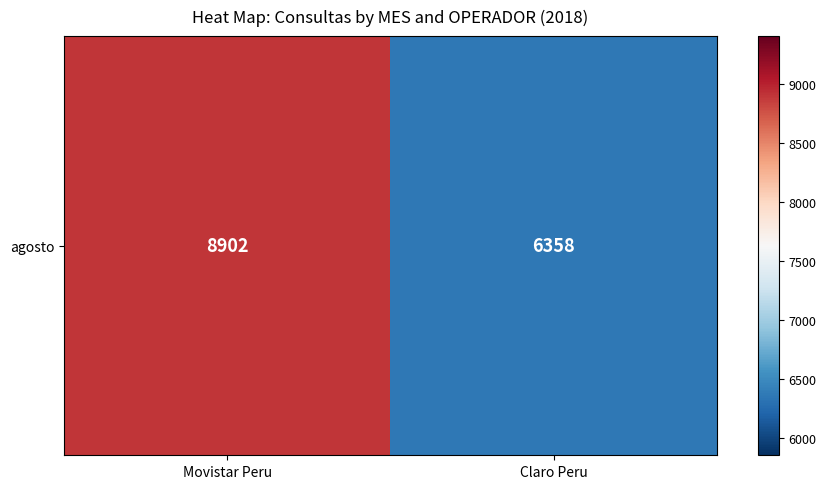

The chart shows a value of 6118 at Movistar Peru. True or false?

False